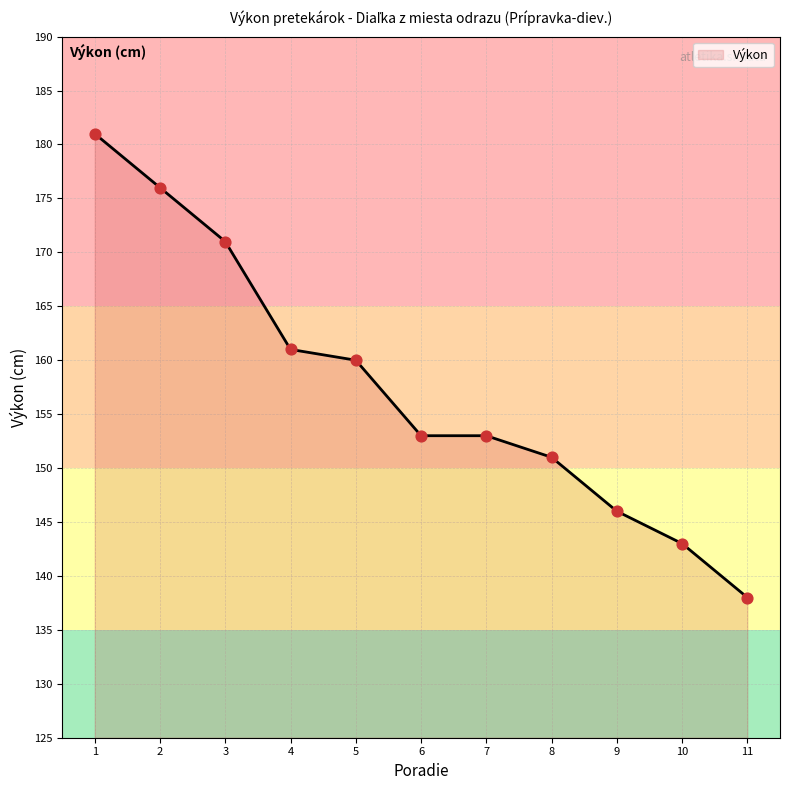

What is the ratio of the value at 6 to the value at 4?

1.0